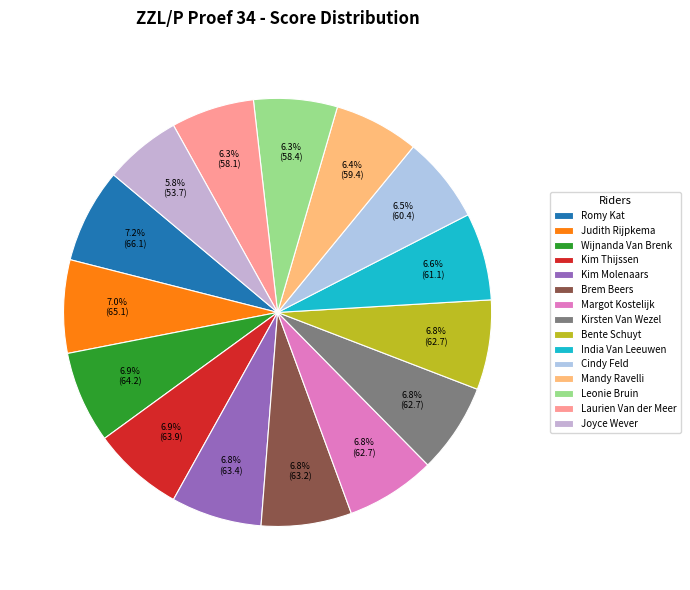

Is there any slice that represents more than half of the pie?

No